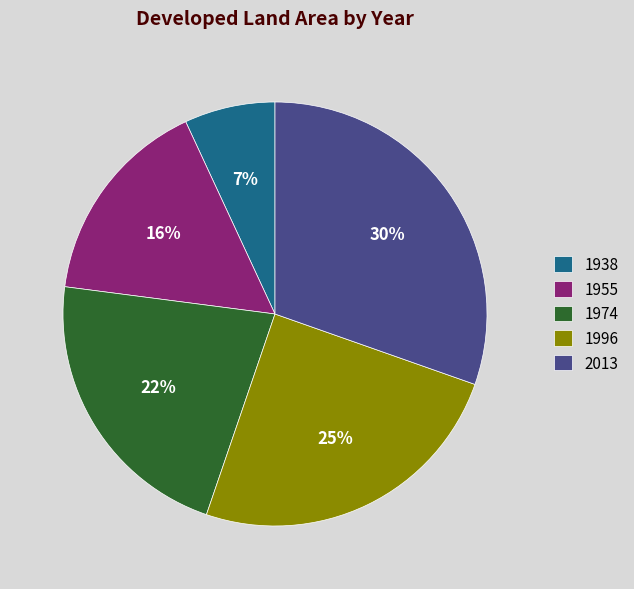

Is it true that 1955 is 16% of the pie?

True